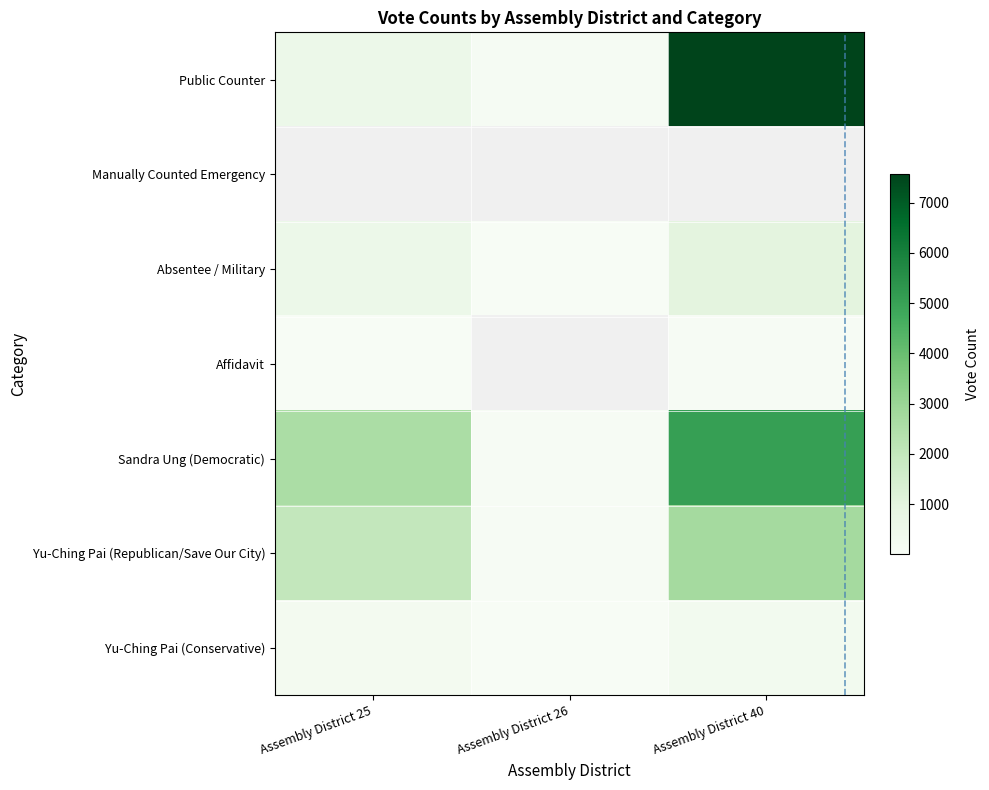

Is the value of Public Counter at Assembly District 25 greater than the value of Yu-Ching Pai (Conservative) at Assembly District 26?

Yes